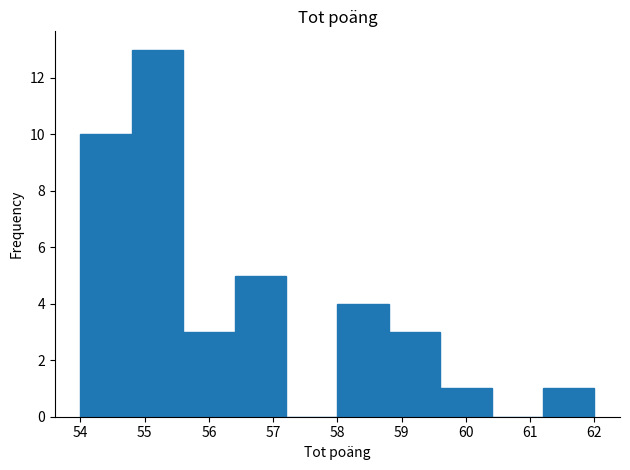

Reading left to right, transcribe this chart: for each bar, give the range it covers on the x-axis and its height. The values are not printed on the chart, so give them approximately, as read against the axis.

54.0 to 54.8: 10
54.8 to 55.6: 13
55.6 to 56.4: 3
56.4 to 57.2: 5
57.2 to 58.0: 0
58.0 to 58.8: 4
58.8 to 59.6: 3
59.6 to 60.4: 1
60.4 to 61.2: 0
61.2 to 62.0: 1